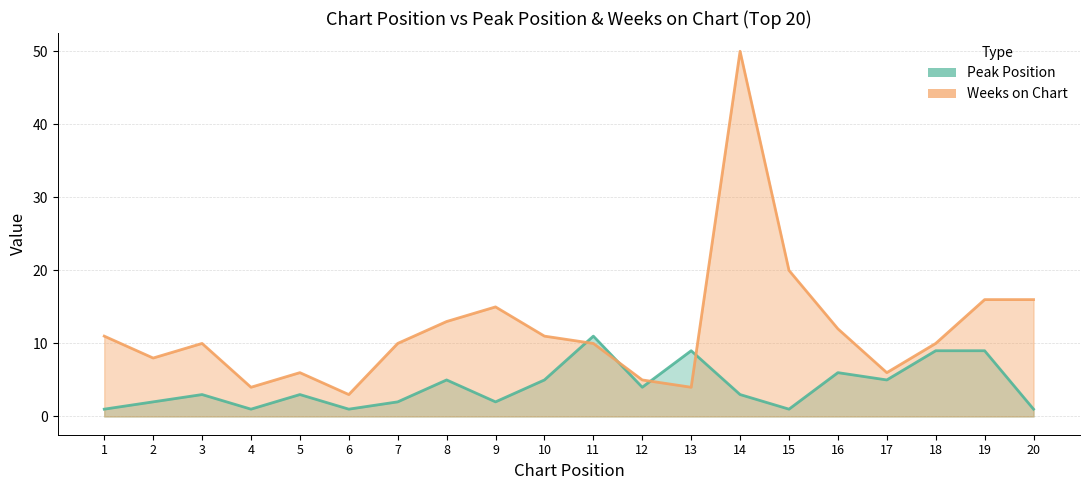

After their last crossing, which series has the higher values: Weeks on Chart or Peak Position?

Weeks on Chart